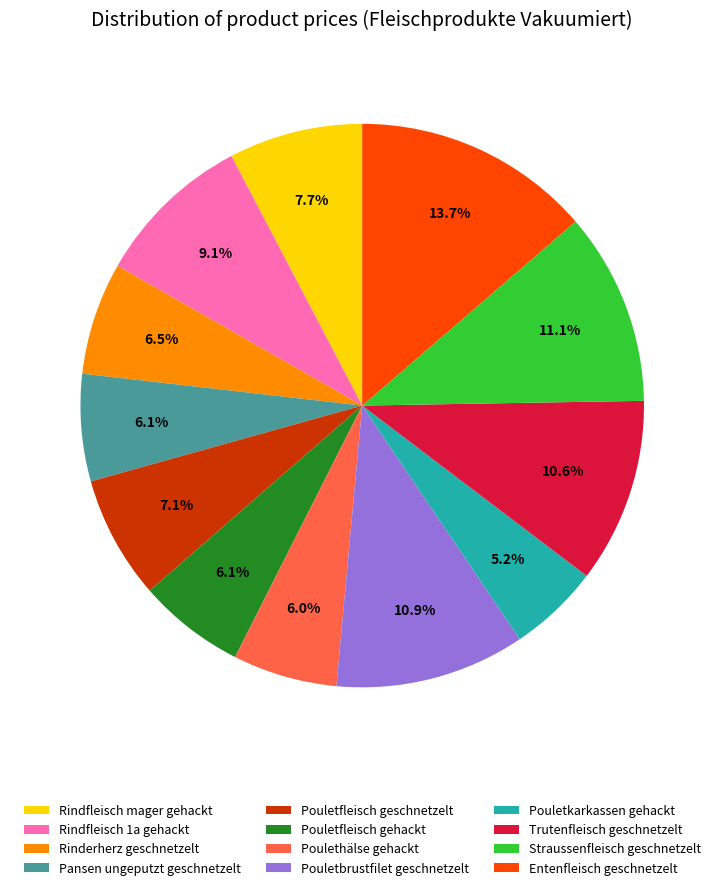

Count the number of slices in the pie.

12